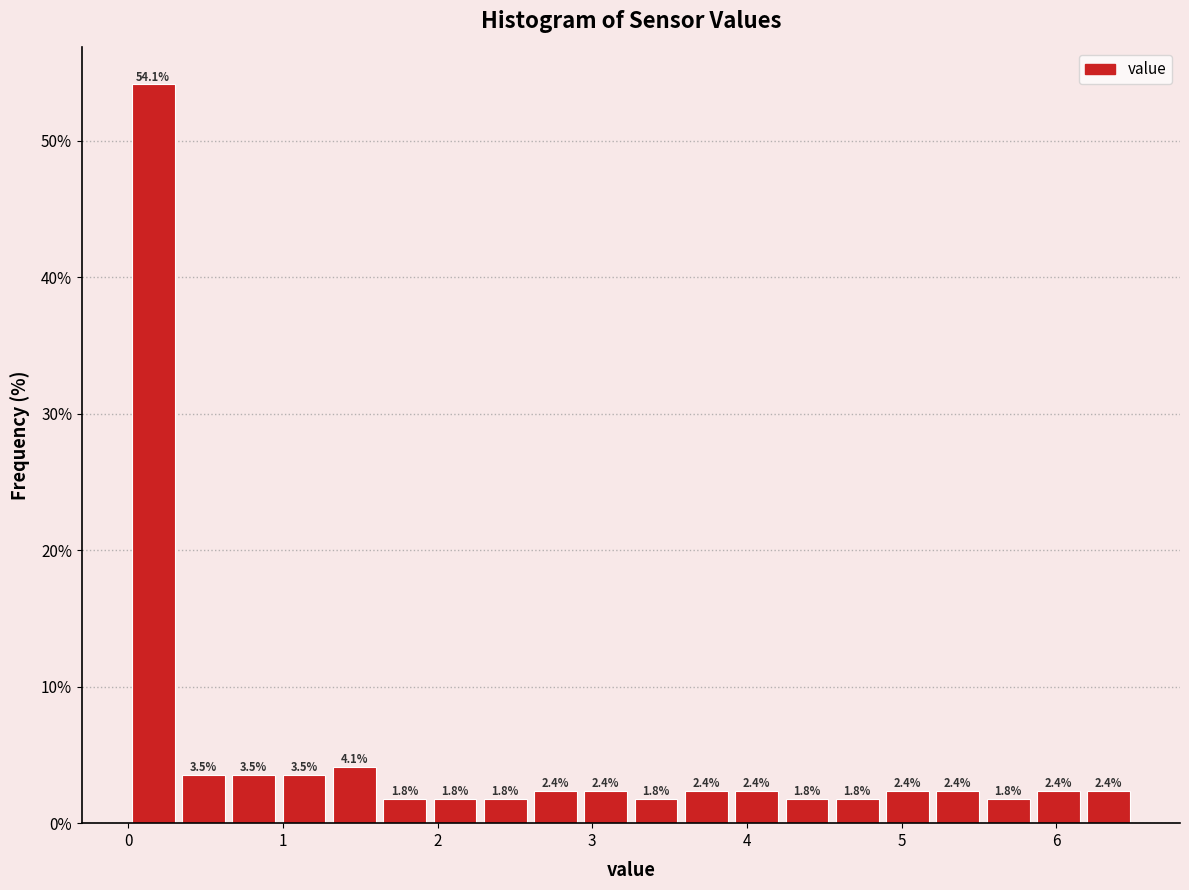

Around what value on the x-axis is the tallest bar? Give the approximate position of its centre, as read against the axis.

0.2